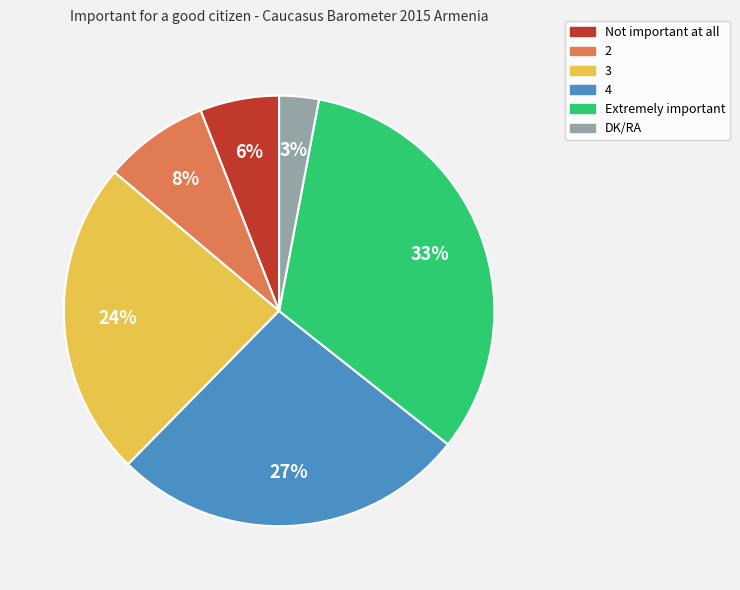

Rank the categories by value from lowest to highest.

DK/RA, Not important at all, 2, 3, 4, Extremely important